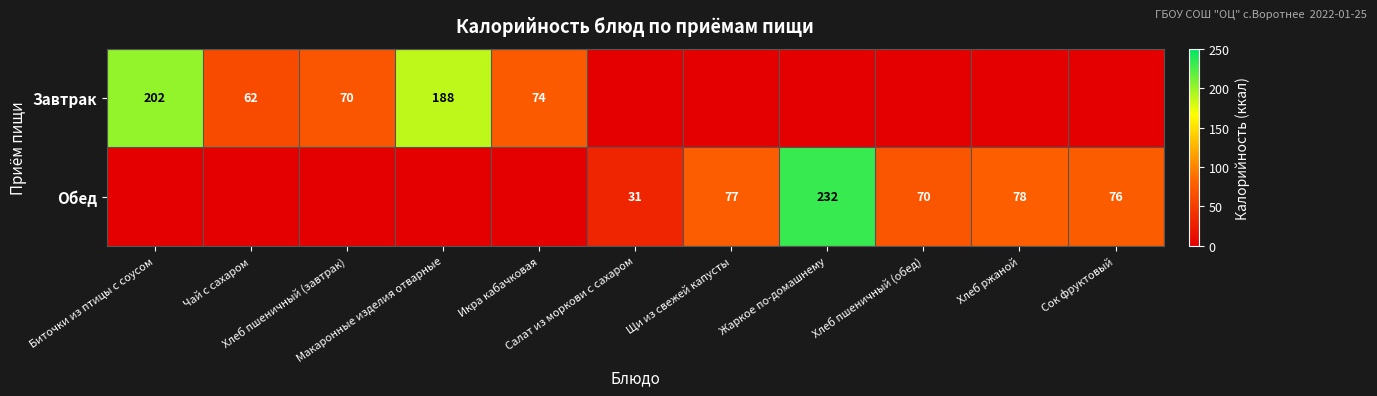

What is the sum of the Завтрак values at Биточки из птицы с соусом and Сок фруктовый?

202